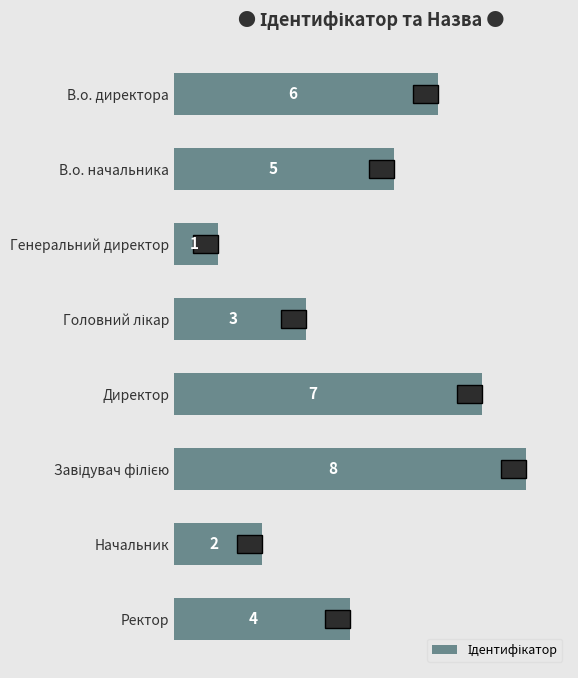

What is the difference between the maximum and minimum values?

7